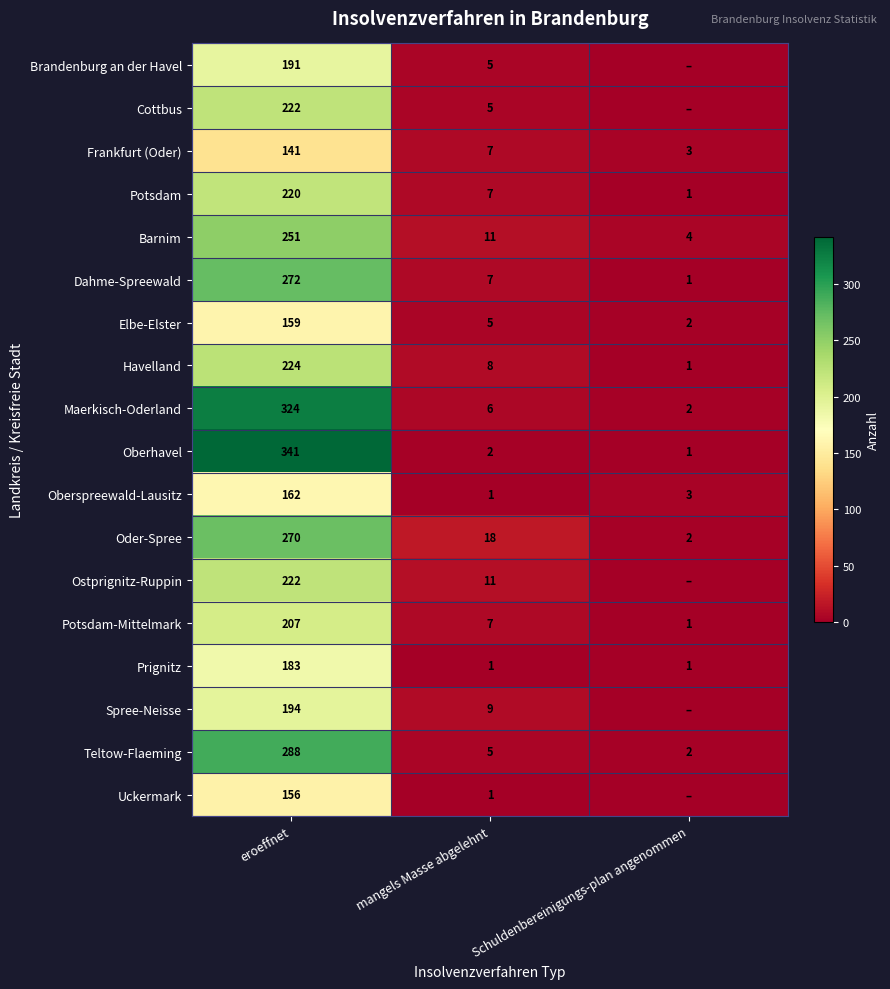

Rank the categories by Maerkisch-Oderland value from lowest to highest.

Schuldenbereinigungs-plan angenommen, mangels Masse abgelehnt, eroeffnet